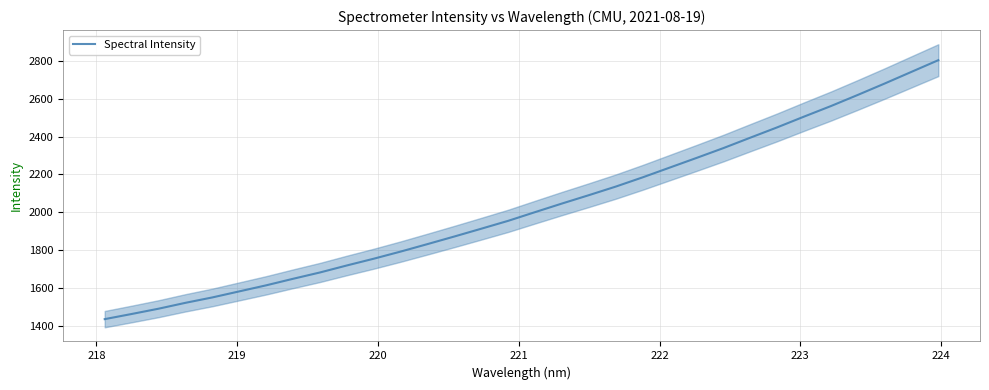

What is the lowest value of the Spectral Intensity series?

1436.8